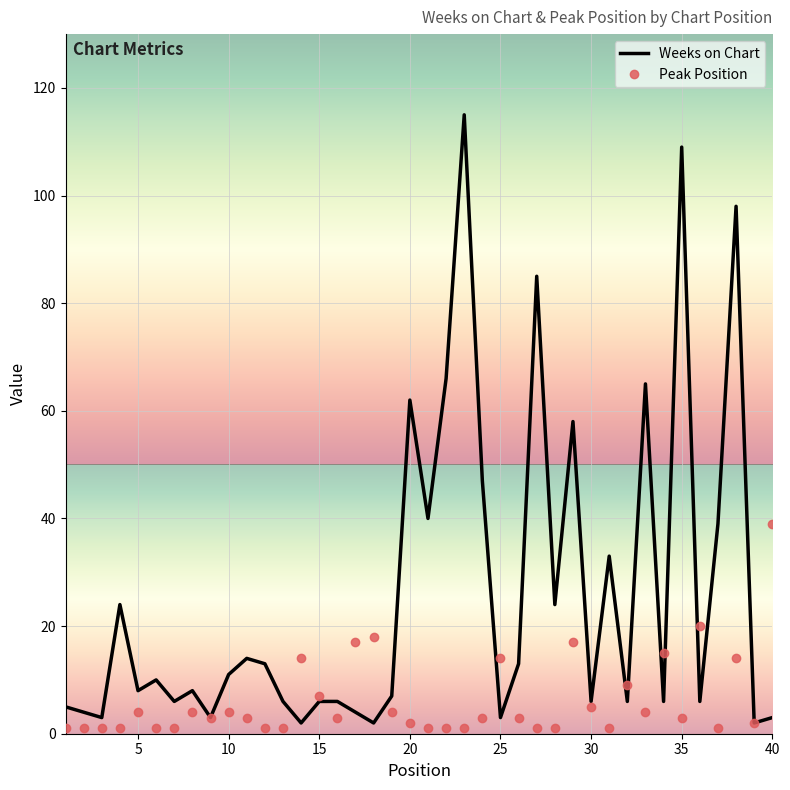

Rank the series by their average value, from highest to lowest.

Weeks on Chart, Peak Position